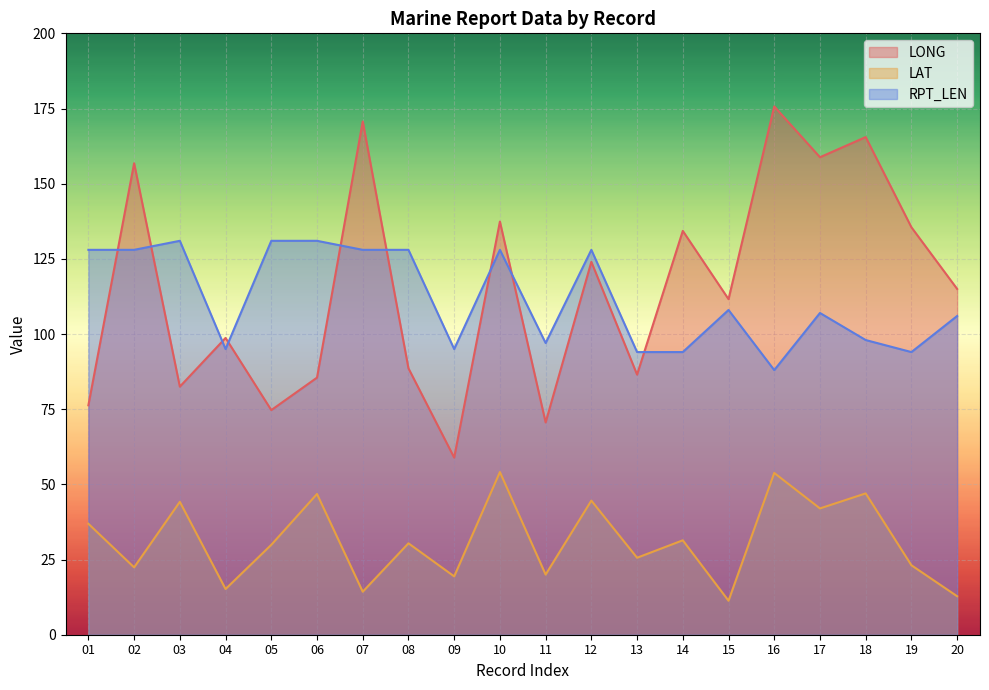

Does the chart display data point markers on the line(s)?

No